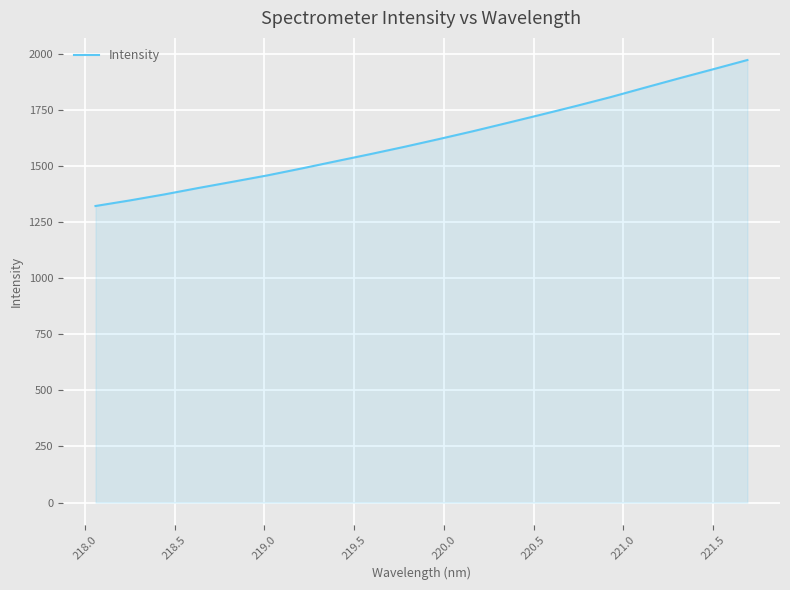

What is the difference between the maximum and minimum values?

650.8